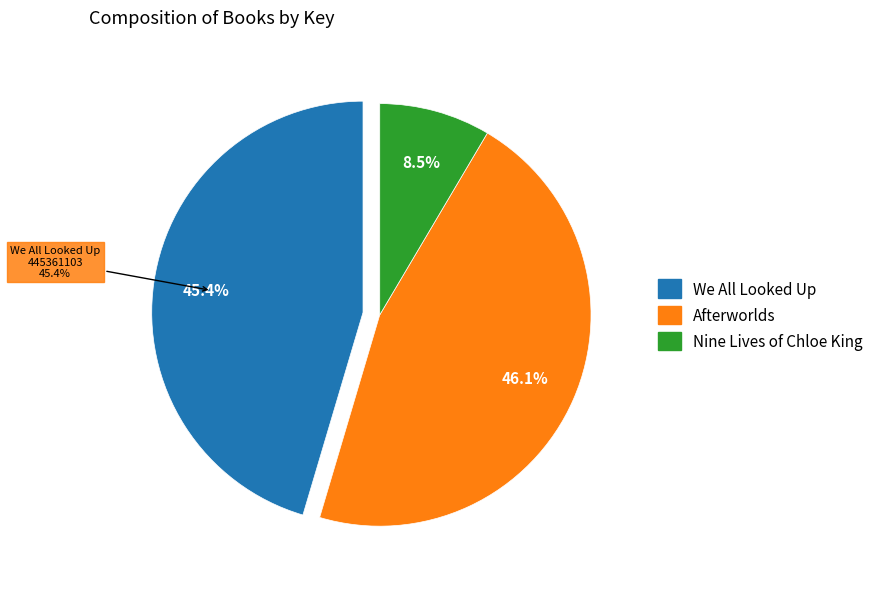

What portion of the pie excludes Afterworlds?

53.9%